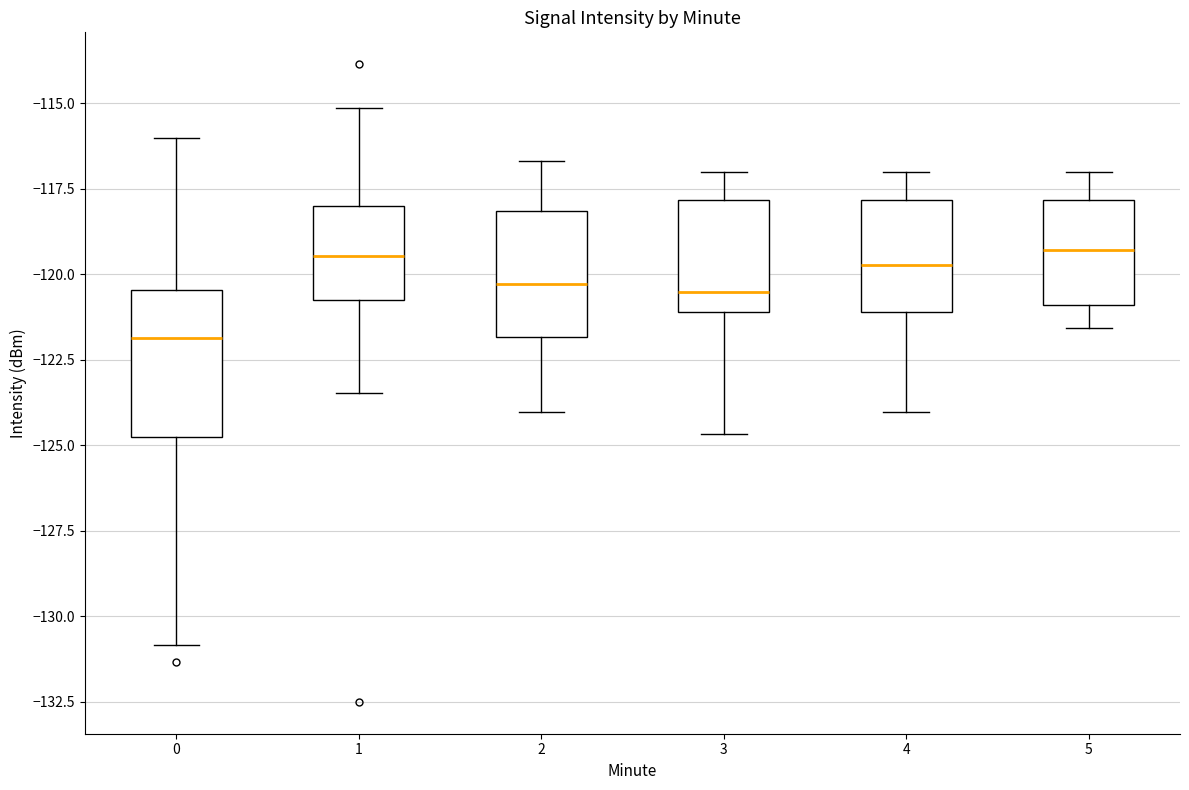

Reading left to right, transcribe this box plot: for each box, give where its median line is, the range the box spans, and where its two whiskers end, as read against the y-axis. The values are not printed on the chart, so give them approximately, as read against the axis.

0: median -122.0, box -124.5 to -120.5, whiskers -131.0 to -116.0
1: median -119.5, box -120.5 to -118.0, whiskers -123.5 to -115.0
2: median -120.5, box -122.0 to -118.0, whiskers -124.0 to -116.5
3: median -120.5, box -121.0 to -118.0, whiskers -124.5 to -117.0
4: median -119.5, box -121.0 to -118.0, whiskers -124.0 to -117.0
5: median -119.5, box -121.0 to -118.0, whiskers -121.5 to -117.0